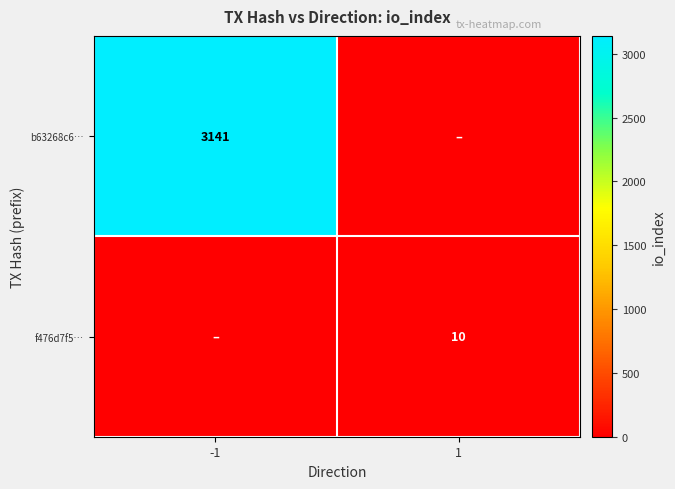

True or false: b63268c6… has a value of 3141 at -1.

True